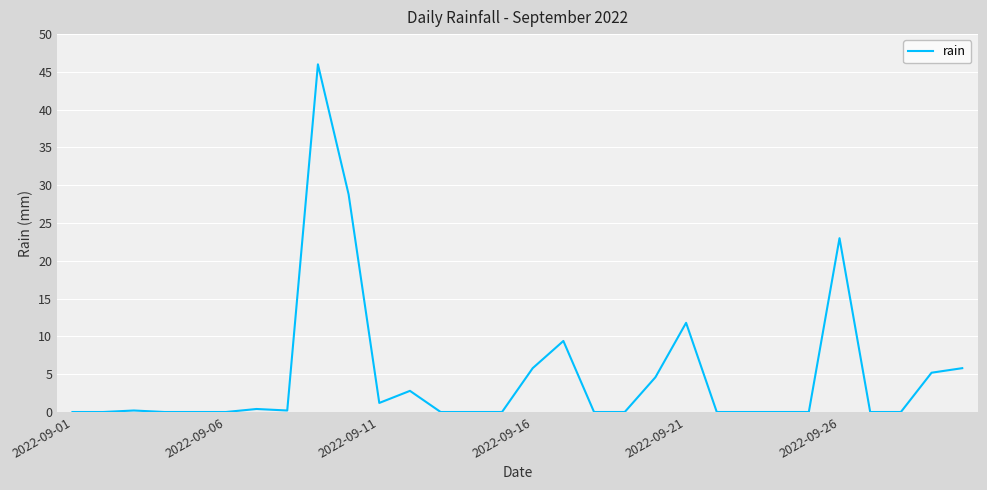

How many series are shown in this chart?

1